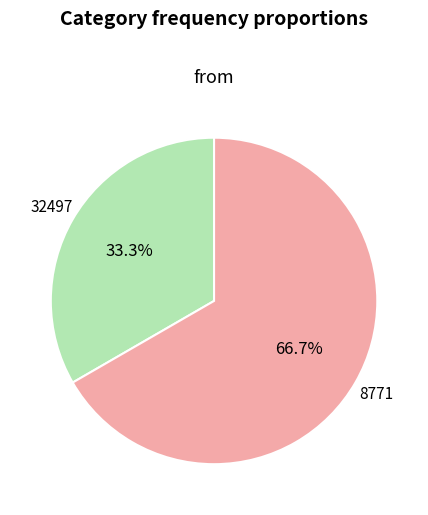

Is there a majority slice in this chart?

Yes